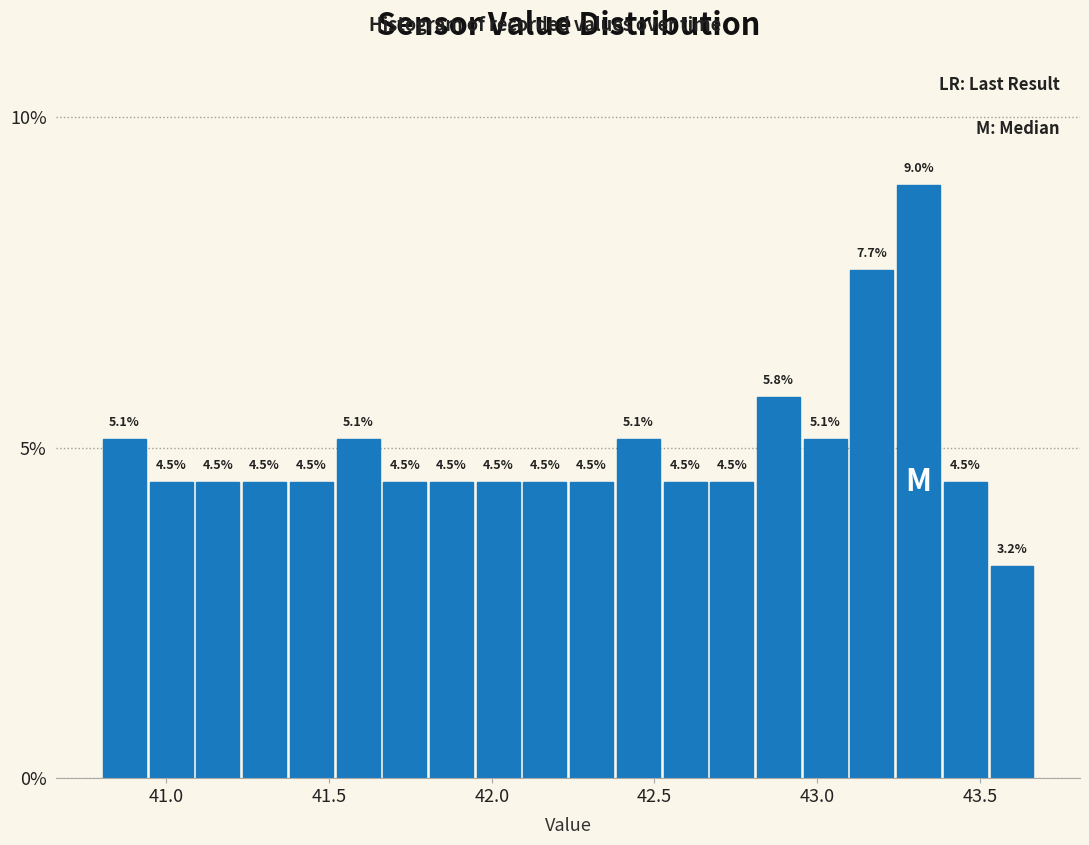

Read against the x-axis, roughly where is the centre of the tallest bar?

43.30